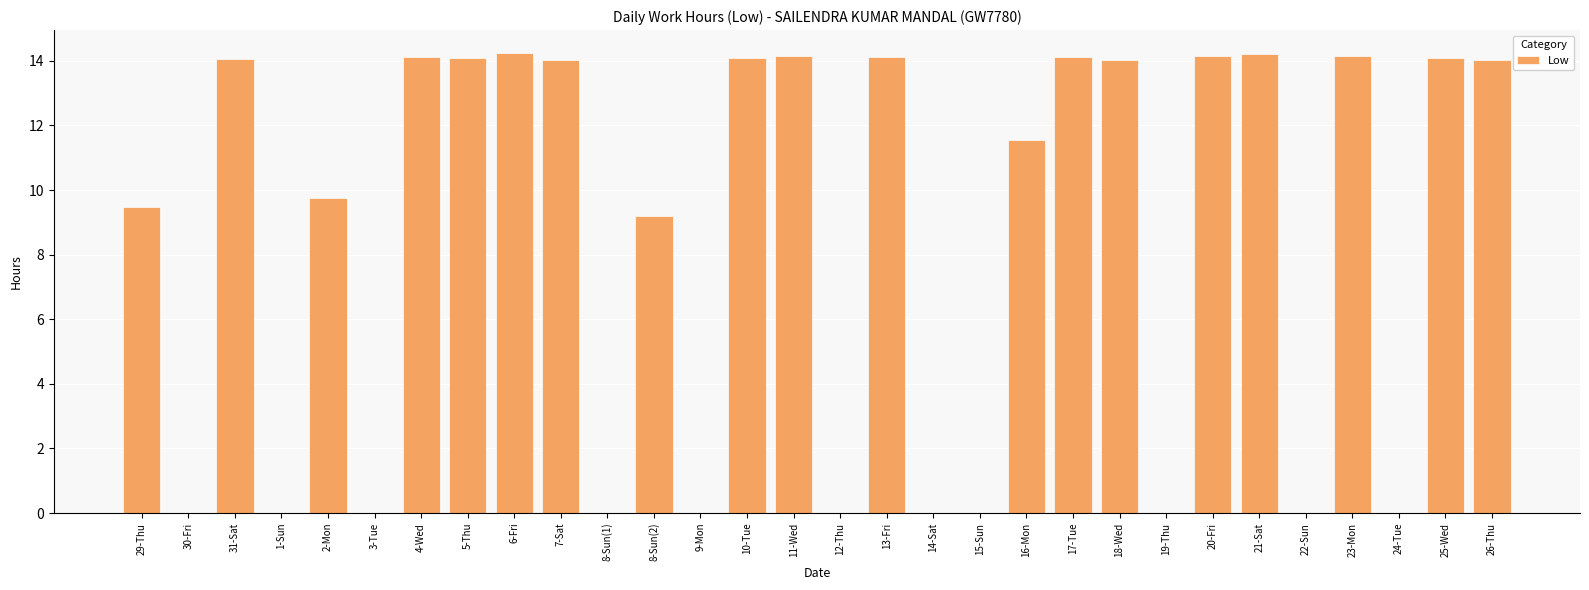

How many categories are shown in the chart?

30